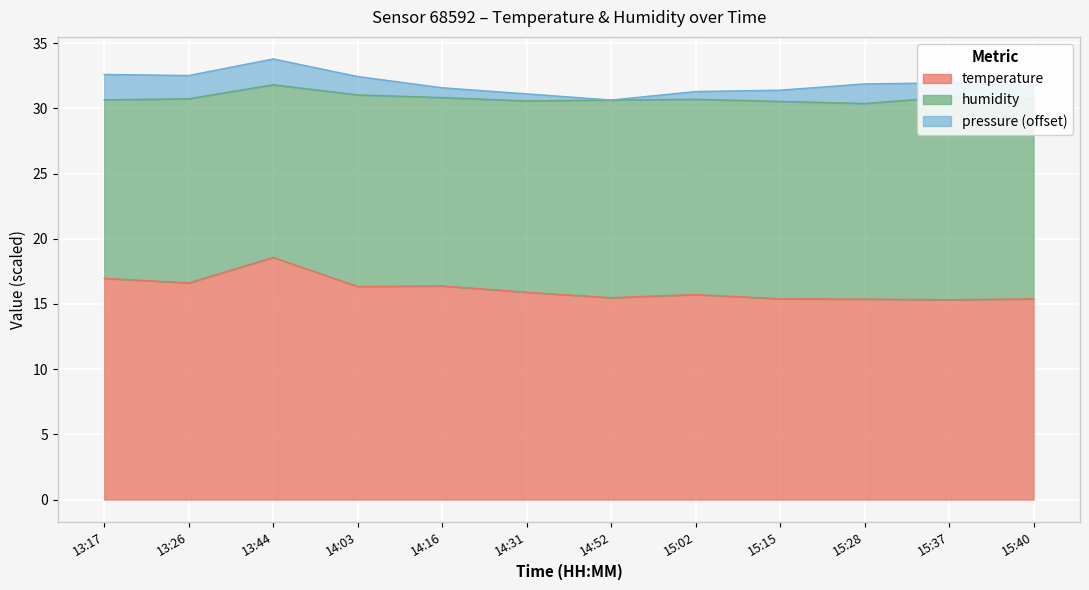

What is the ratio of the value at 14:52 to the value at 15:28?

1.0